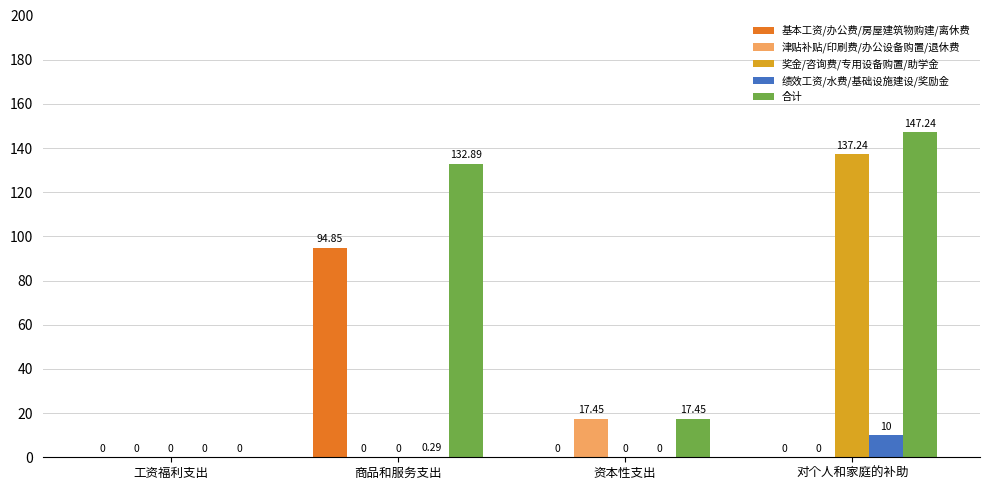

Which series has the largest total across all categories?

合计